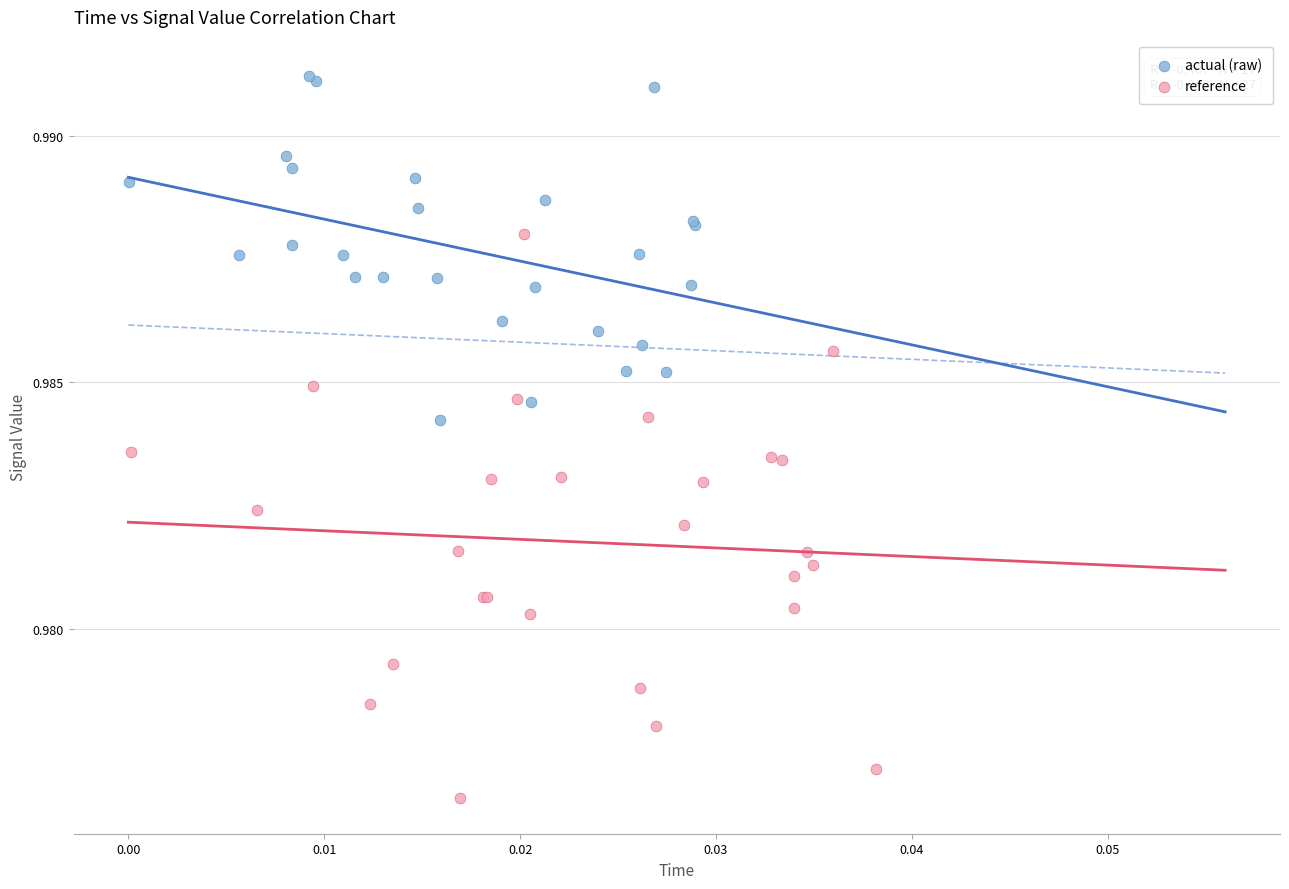

What are all the series names shown in the legend?

actual (raw), reference